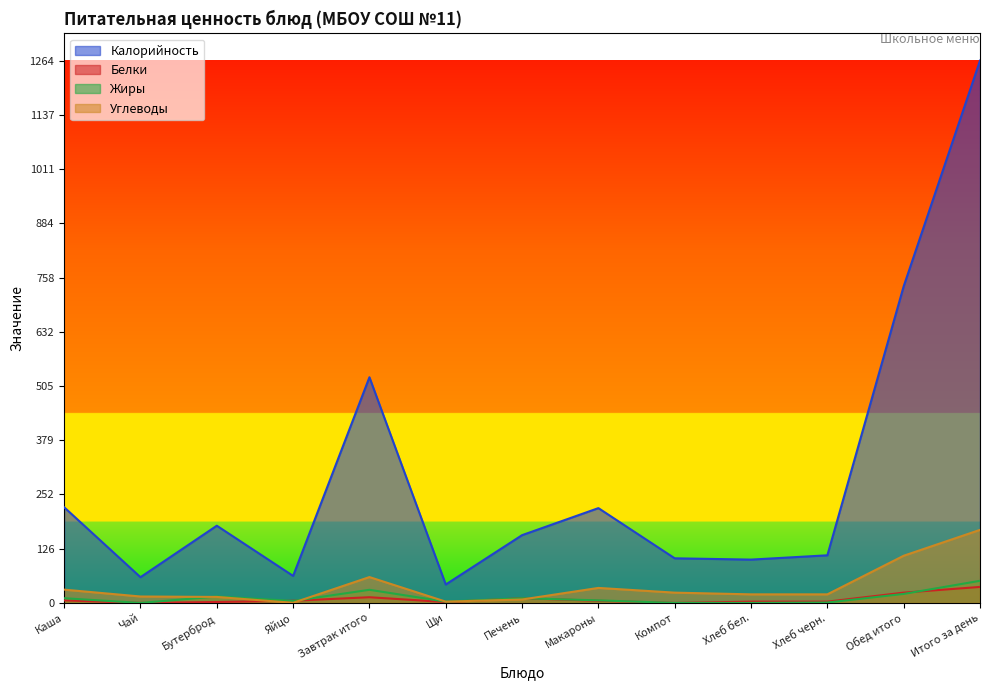

What is the label of the 3rd point from the right?

Хлеб черн.